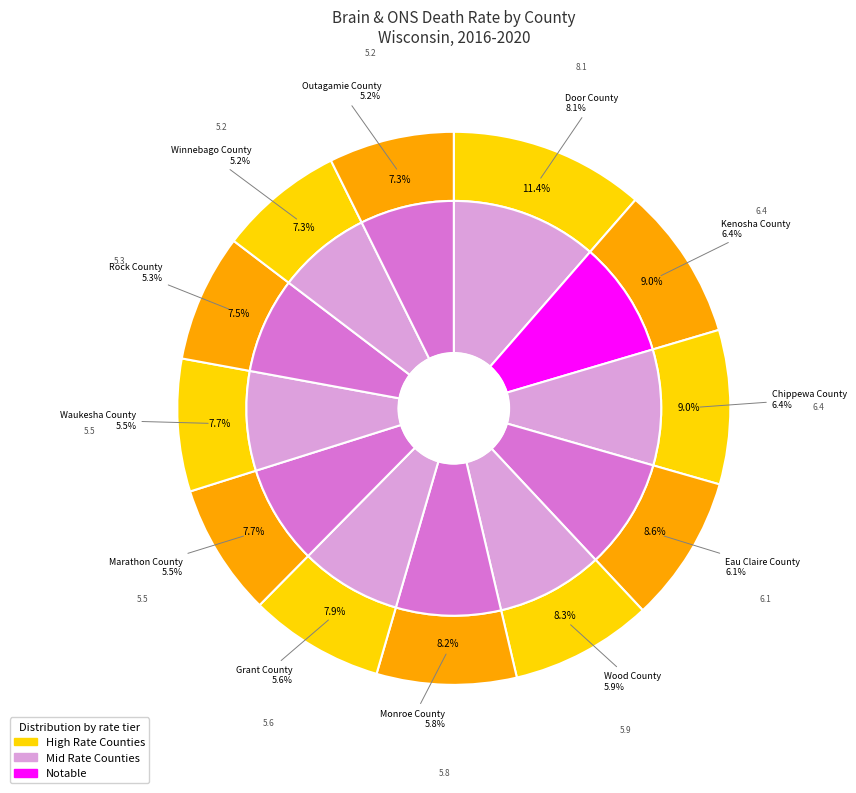

Count the number of slices in the pie.

12